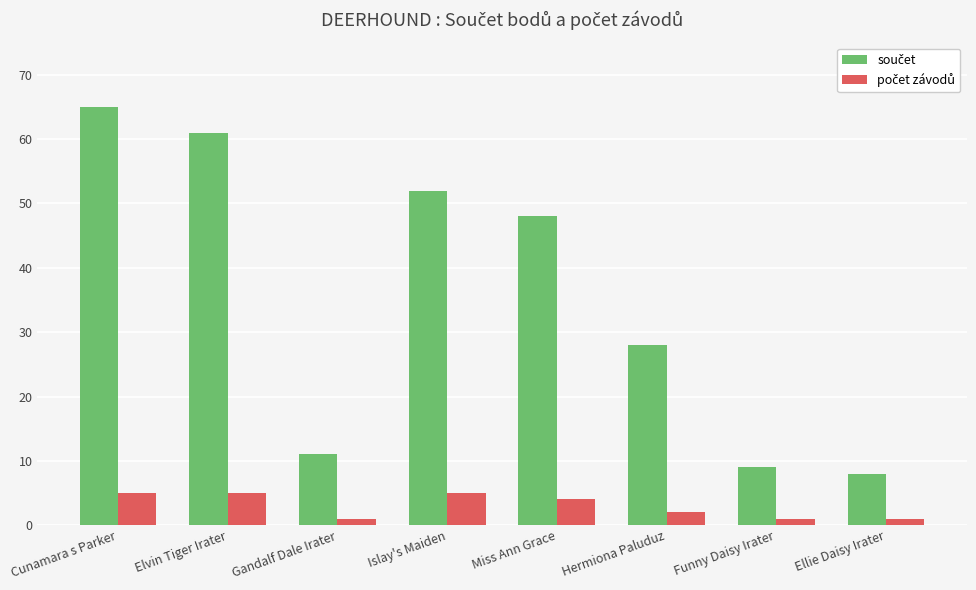

At which category is the sum across all series the highest?

Cunamara s Parker